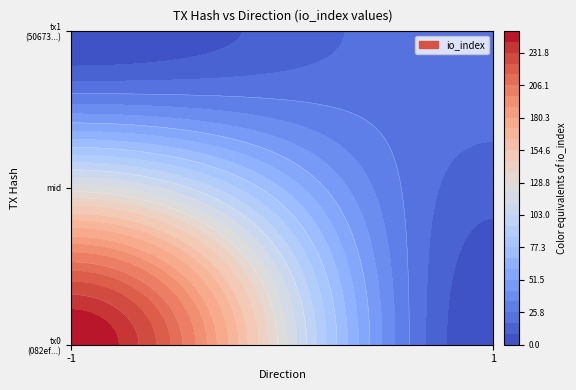

At io_index, list the series in order from smallest to largest.

50673948e35cc9004cf495f90ff0519d2cfa3b8, 082ef362640a07fff3d7d6cfa5e0fd02864e0b3